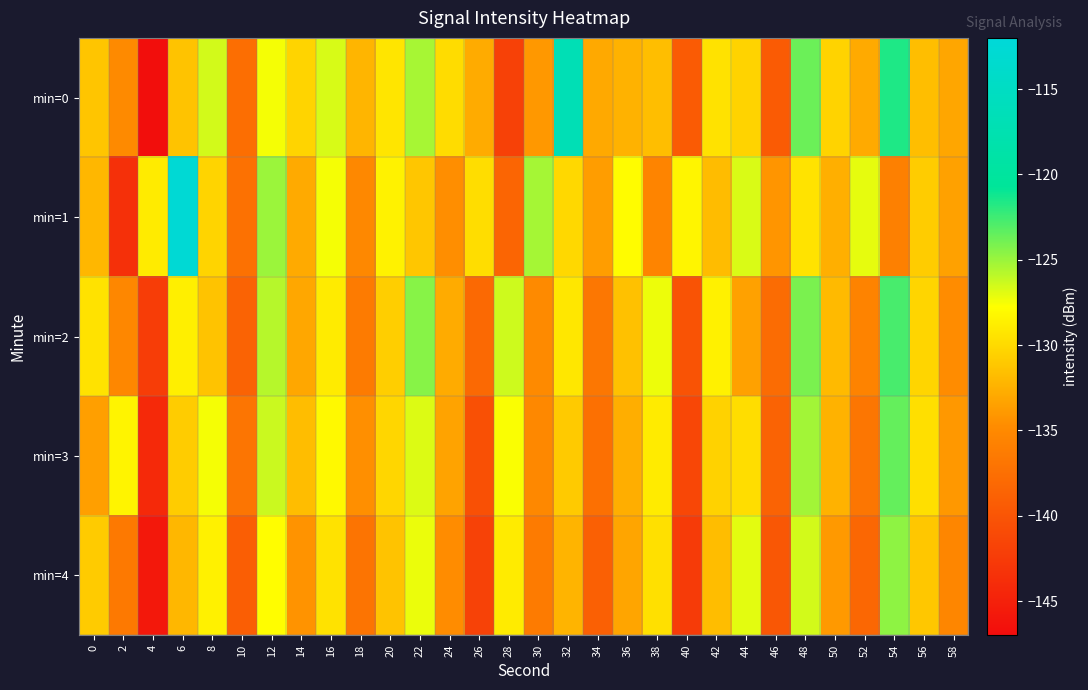

Reading left to right, transcribe all the data shown in this chart.

min=0: 0=-131.2	2=-135.0	4=-146.8	6=-131.4	8=-126.5	10=-137.6	12=-127.5	14=-130.4	16=-126.7	18=-132.2	20=-129.3	22=-125.4	24=-129.9	26=-132.8	28=-141.9	30=-134.0	32=-116.9	34=-132.9	36=-132.4	38=-131.7	40=-139.4	42=-129.5	44=-130.5	46=-139.4	48=-123.7	50=-130.4	52=-132.9	54=-121.6	56=-131.7	58=-133.2
min=1: 0=-132.1	2=-143.6	4=-128.9	6=-112.6	8=-130.3	10=-137.3	12=-125.0	14=-132.9	16=-127.5	18=-135.0	20=-128.5	22=-131.2	24=-134.6	26=-129.8	28=-138.4	30=-125.3	32=-130.1	34=-133.7	36=-127.9	38=-135.5	40=-128.3	42=-131.8	44=-126.7	46=-134.2	48=-129.4	50=-132.6	52=-127.1	54=-135.9	56=-130.8	58=-133.4
min=2: 0=-129.5	2=-135.2	4=-142.3	6=-128.7	8=-131.4	10=-138.6	12=-125.8	14=-133.1	16=-128.9	18=-136.3	20=-130.7	22=-124.5	24=-132.8	26=-138.1	28=-126.4	30=-134.9	32=-129.2	34=-136.7	36=-131.5	38=-127.3	40=-140.2	42=-128.6	44=-133.4	46=-137.8	48=-124.1	50=-131.9	52=-135.6	54=-122.8	56=-130.3	58=-134.7
min=3: 0=-133.6	2=-128.4	4=-144.2	6=-130.8	8=-127.5	10=-136.9	12=-126.3	14=-131.7	16=-128.1	18=-134.5	20=-130.2	22=-126.8	24=-133.3	26=-140.5	28=-127.6	30=-135.1	32=-131.0	34=-137.4	36=-132.7	38=-128.9	40=-141.3	42=-130.5	44=-129.8	46=-138.6	48=-125.2	50=-132.4	52=-136.8	54=-123.5	56=-129.7	58=-134.0
min=4: 0=-130.9	2=-136.5	4=-145.8	6=-132.1	8=-128.6	10=-139.2	12=-127.8	14=-134.3	16=-129.5	18=-137.0	20=-131.4	22=-127.2	24=-134.7	26=-141.8	28=-128.9	30=-136.4	32=-132.3	34=-138.9	36=-133.2	38=-129.6	40=-142.5	42=-131.7	44=-127.0	46=-139.8	48=-126.5	50=-133.9	52=-138.2	54=-124.7	56=-131.1	58=-135.3